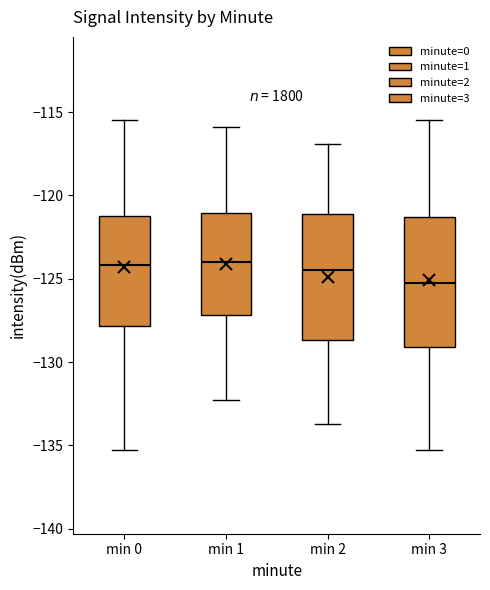

Reading left to right, read every box against the y-axis: the position of its median line, the range the box covers, and the ends of its whiskers. The values are not printed on the chart, so give them approximately, as read against the axis.

min 0: median -124.0, box -128.0 to -121.0, whiskers -135.5 to -115.5
min 1: median -124.0, box -127.0 to -121.0, whiskers -132.5 to -116.0
min 2: median -124.5, box -128.5 to -121.0, whiskers -133.5 to -117.0
min 3: median -125.0, box -129.0 to -121.5, whiskers -135.5 to -115.5